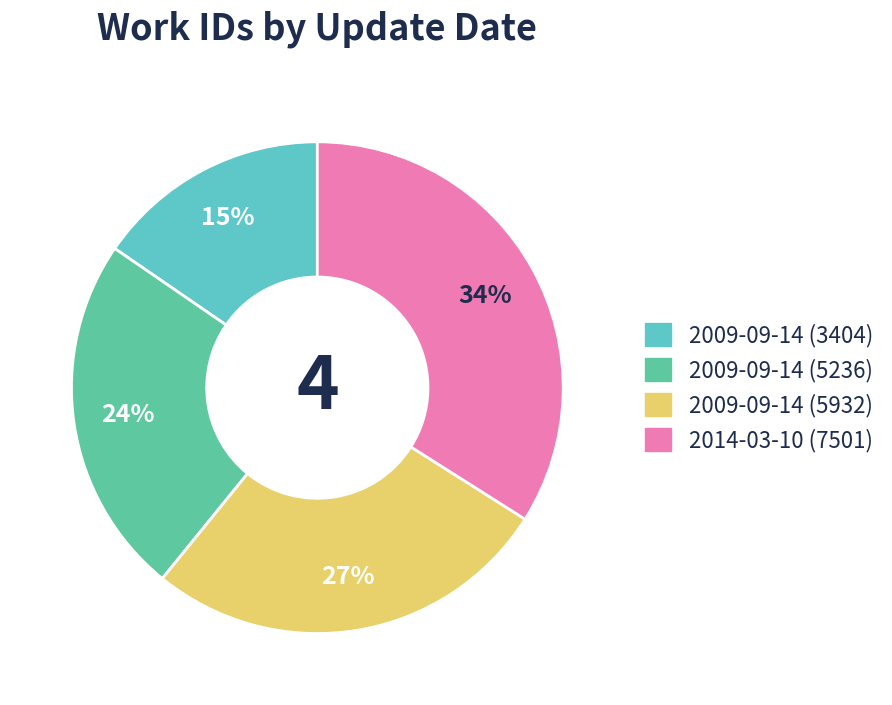

Count the number of slices in the pie.

4